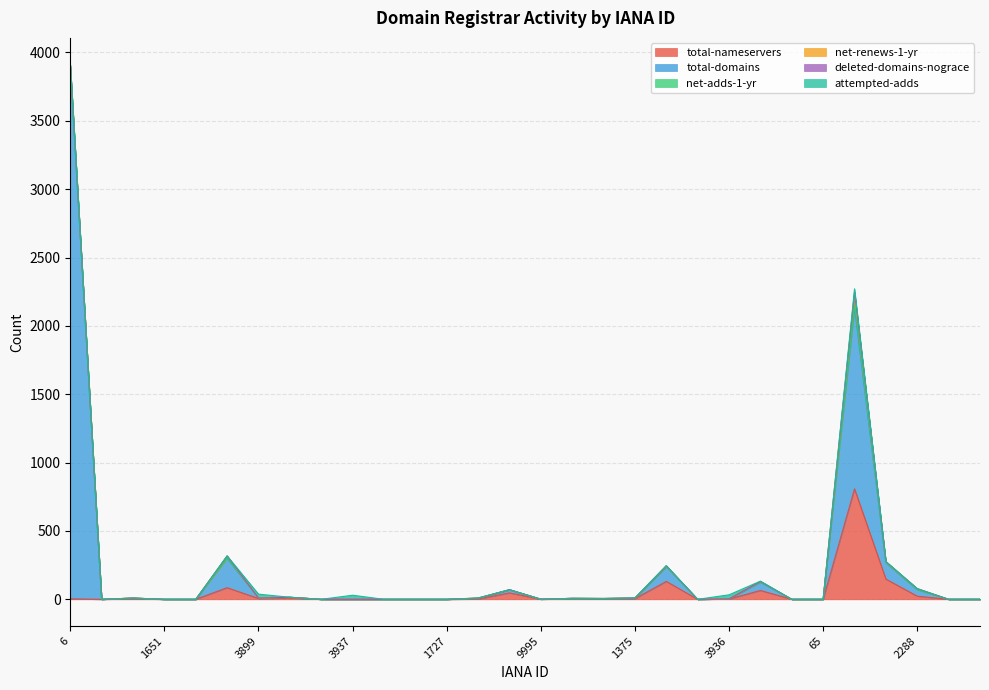

True or false: deleted-domains-nograce and total-domains intersect in this chart.

False